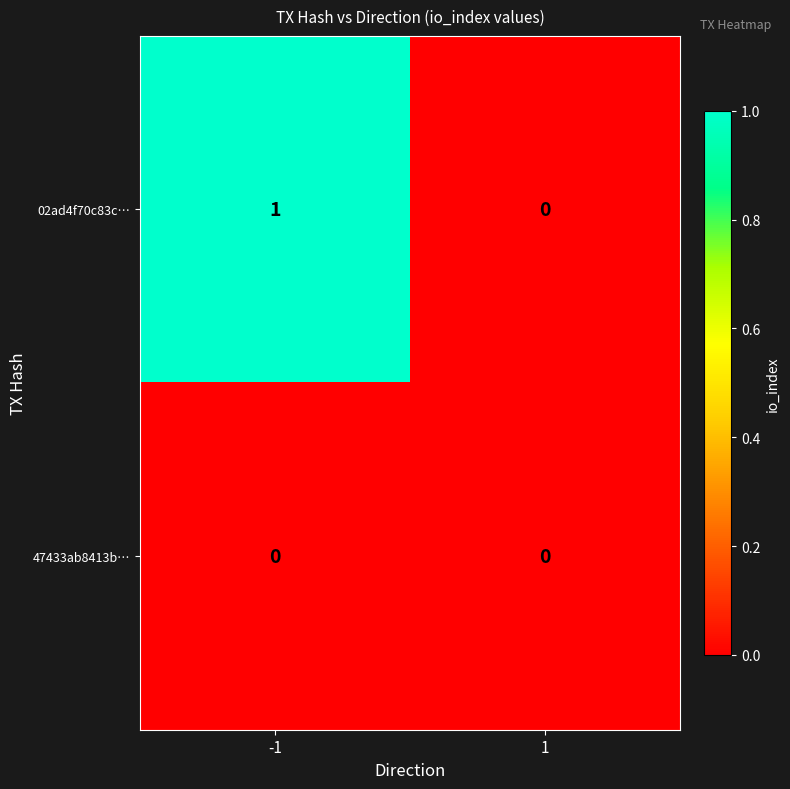

Count the number of data series in this chart.

2